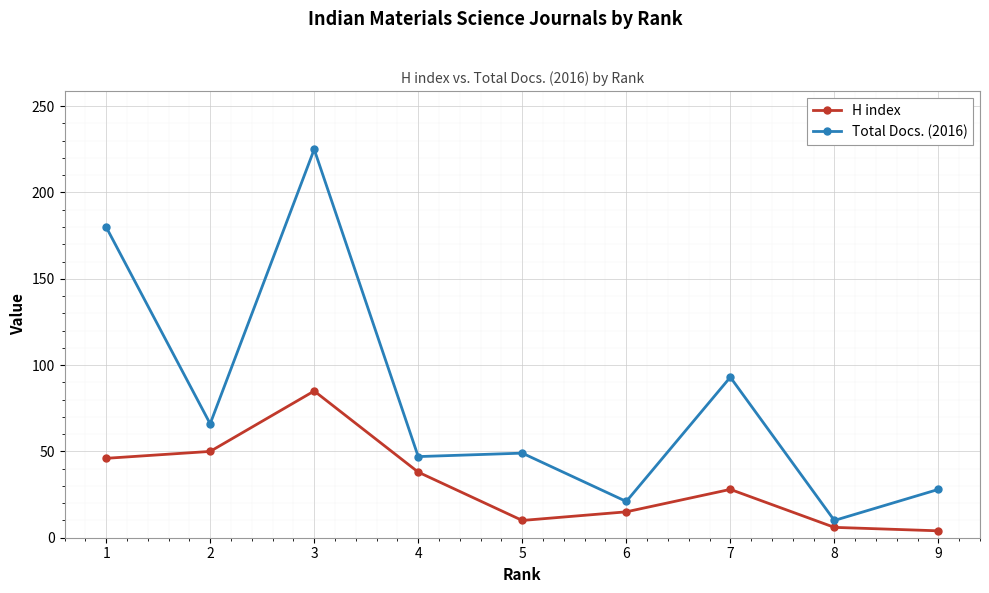

How many lines are shown in the chart?

2